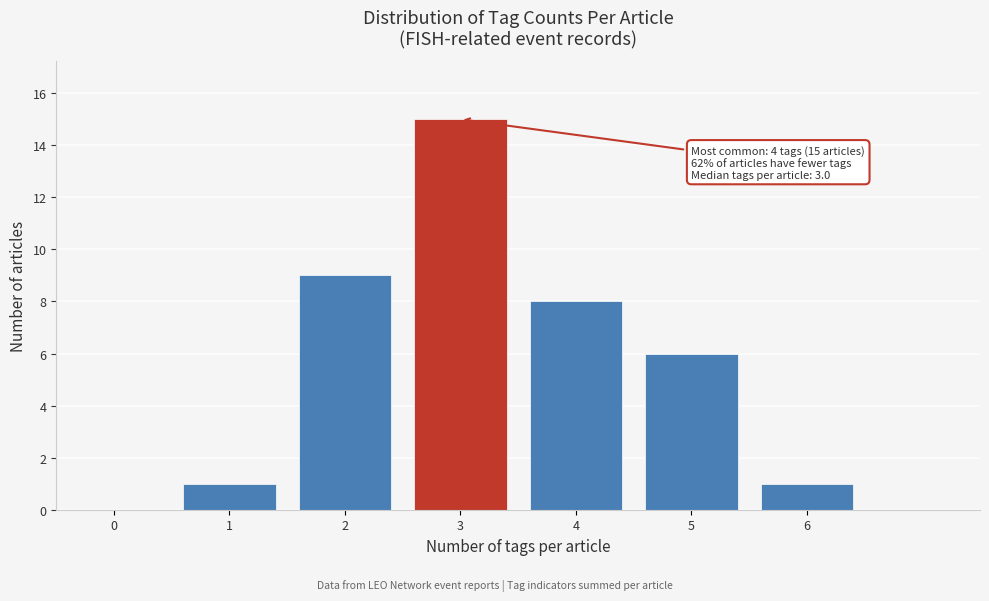

Reading right to left, list all the values displayed in this chart.

6=1	5=6	4=8	3=15	2=9	1=1	0=0